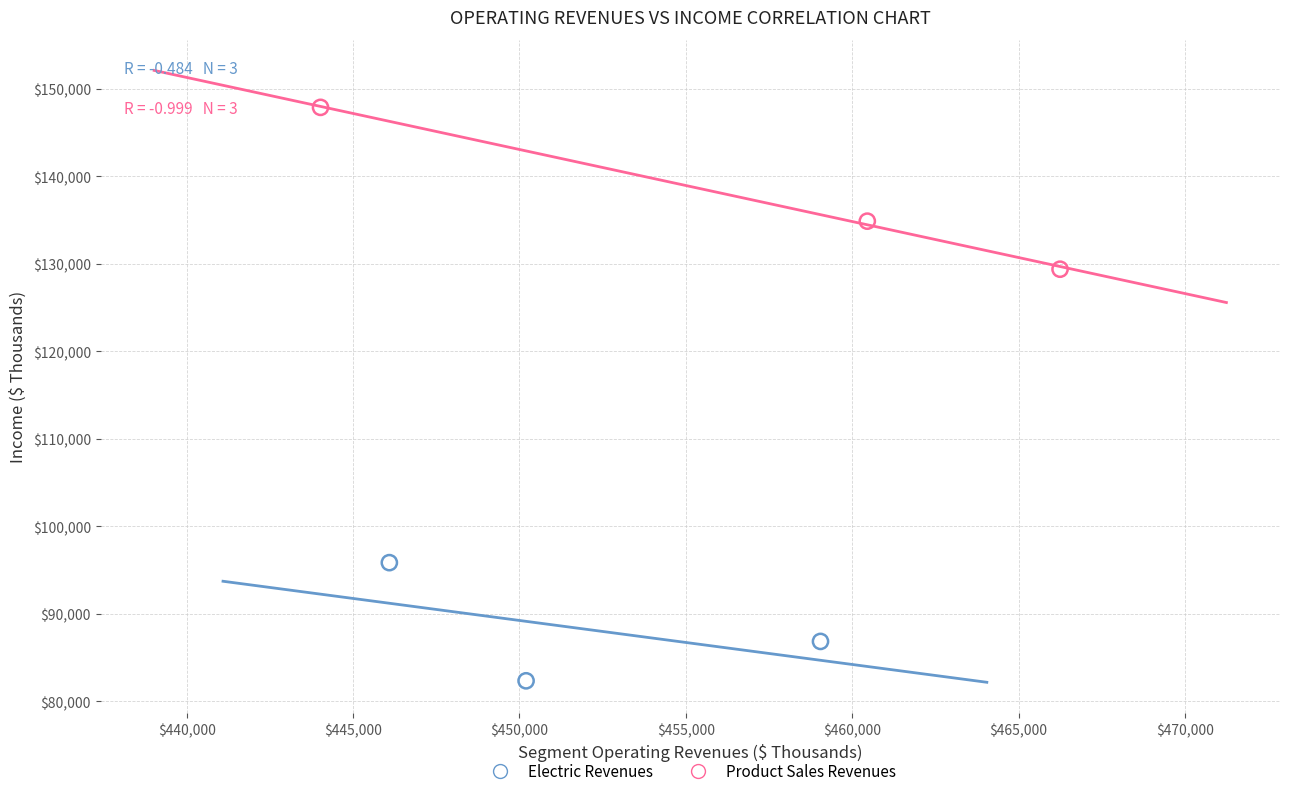

Which series has the widest spread of Y values?

Product Sales Revenues